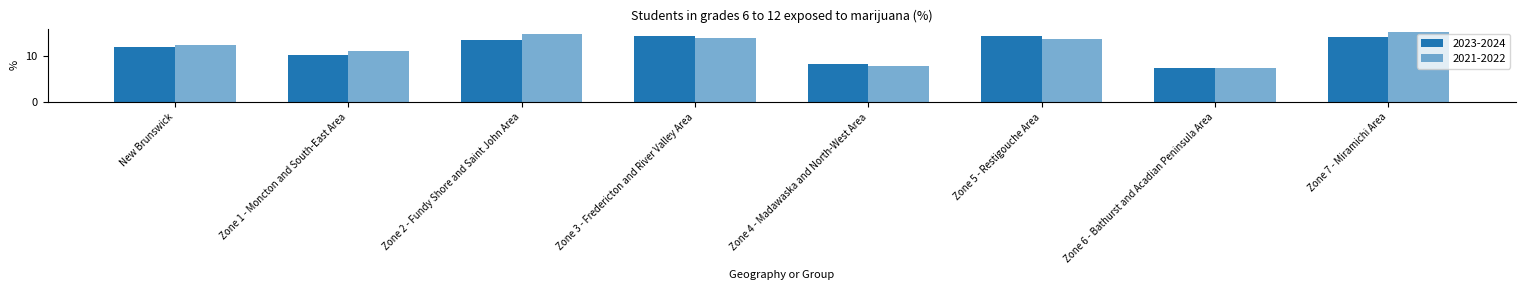

What is the label of the 6th bar from the right?

Zone 2 - Fundy Shore and Saint John Area